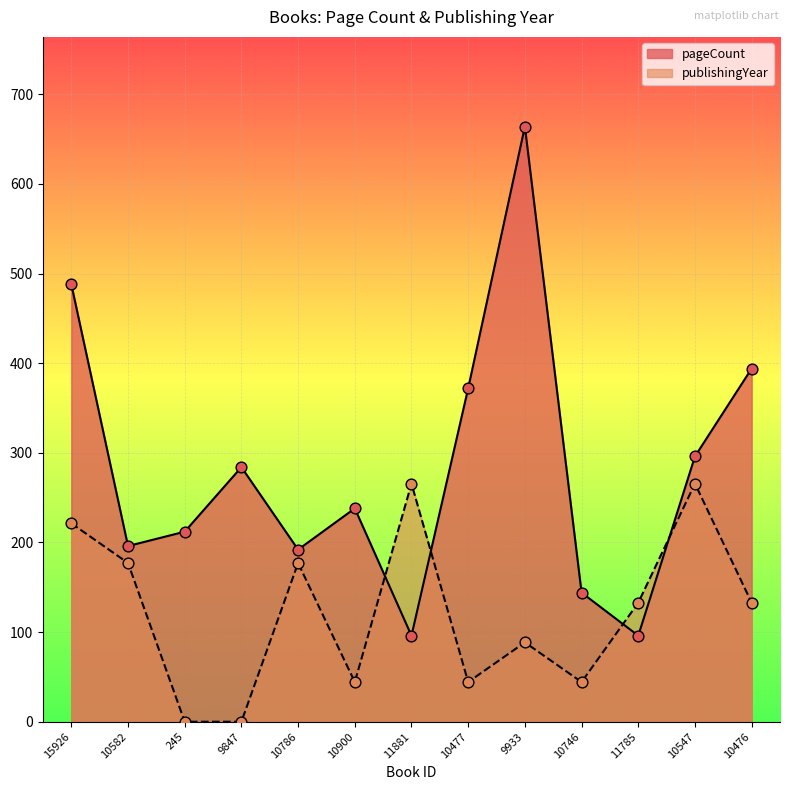

Which series has the widest spread of Y values?

pageCount